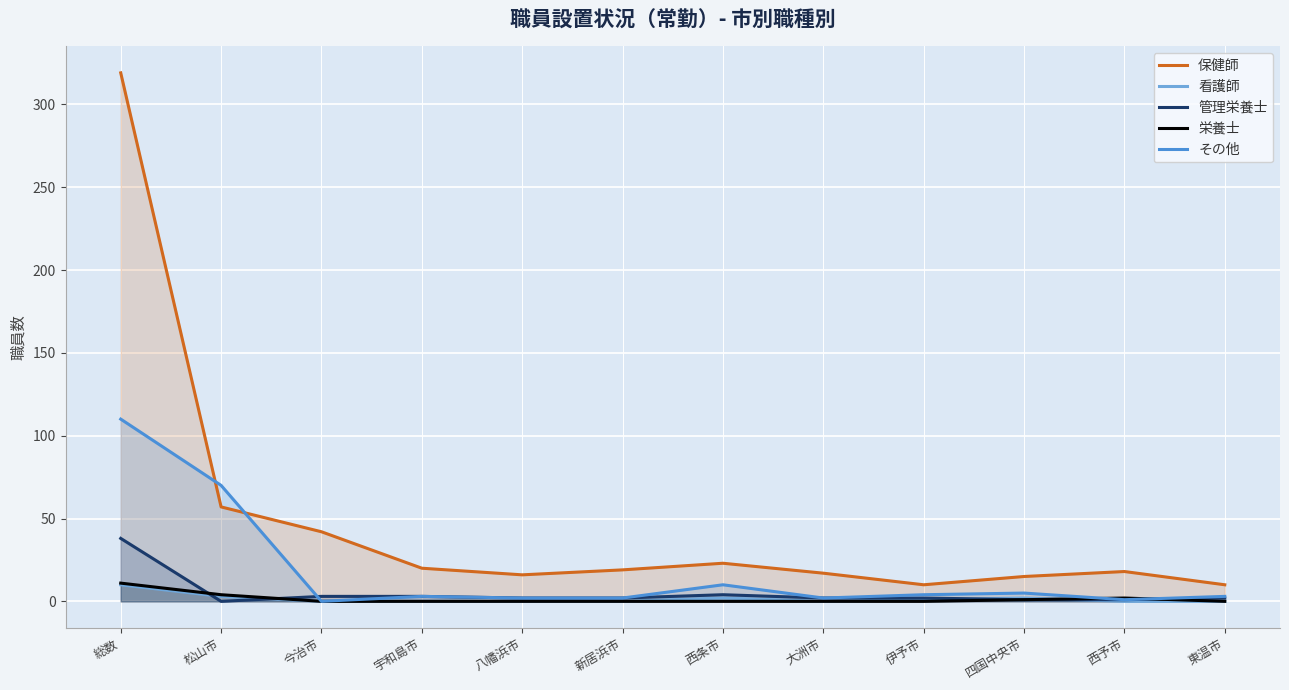

What position from the right is 西予市?

2